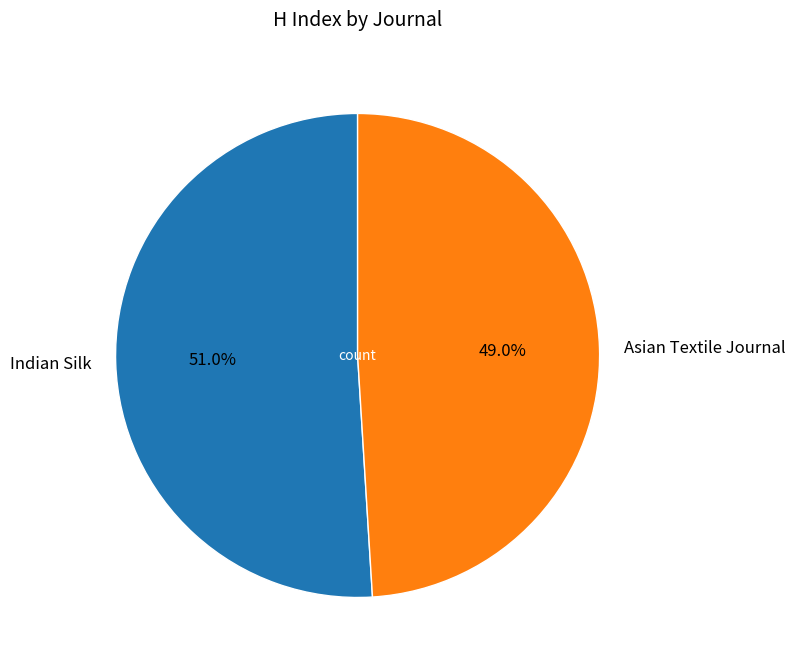

To the nearest percent, what is the average slice percentage?

50%